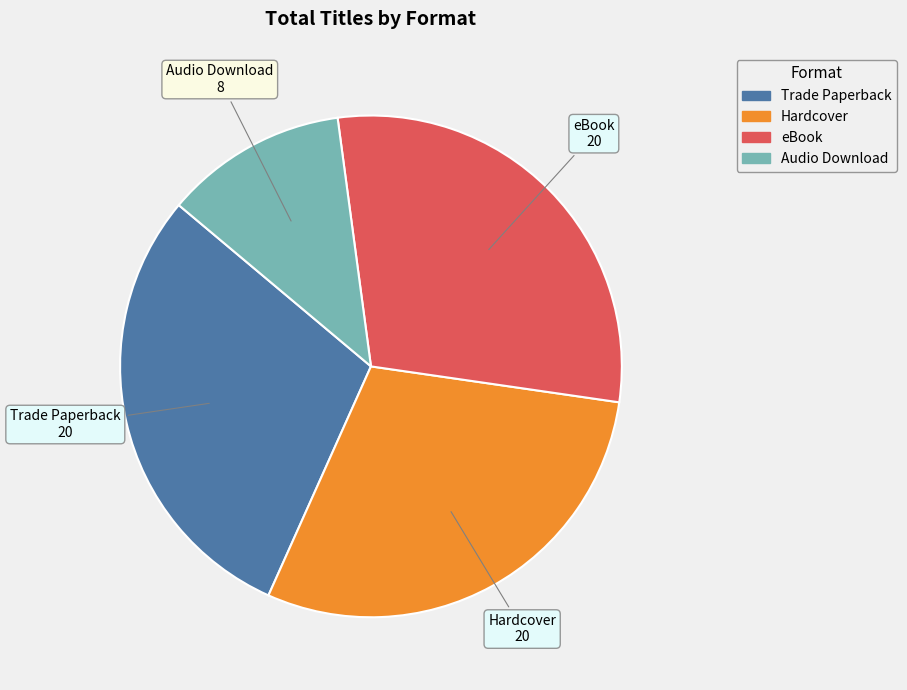

What is the ratio of the value at Audio Download to the value at Hardcover?

0.4